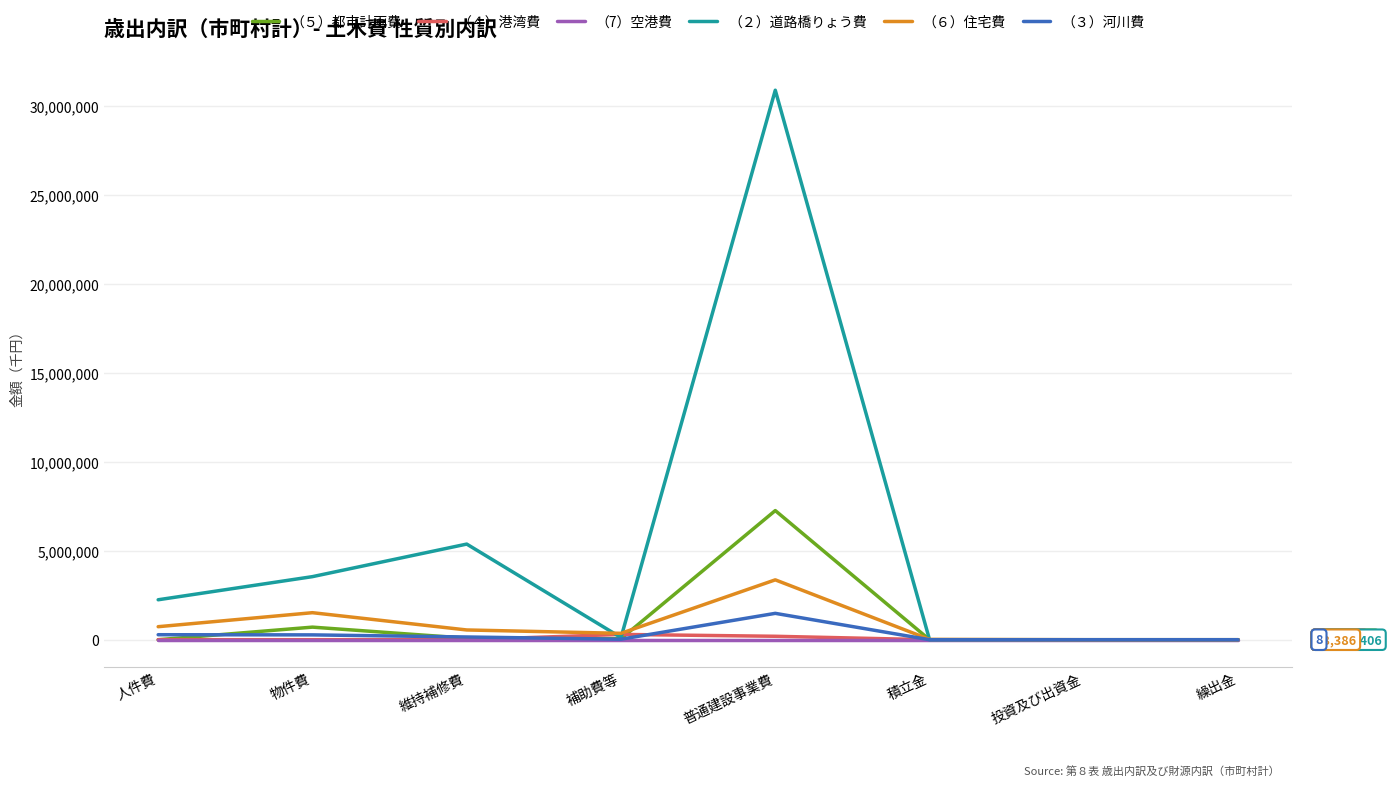

Count the （7）空港費 values in the range 0 to 1.

7